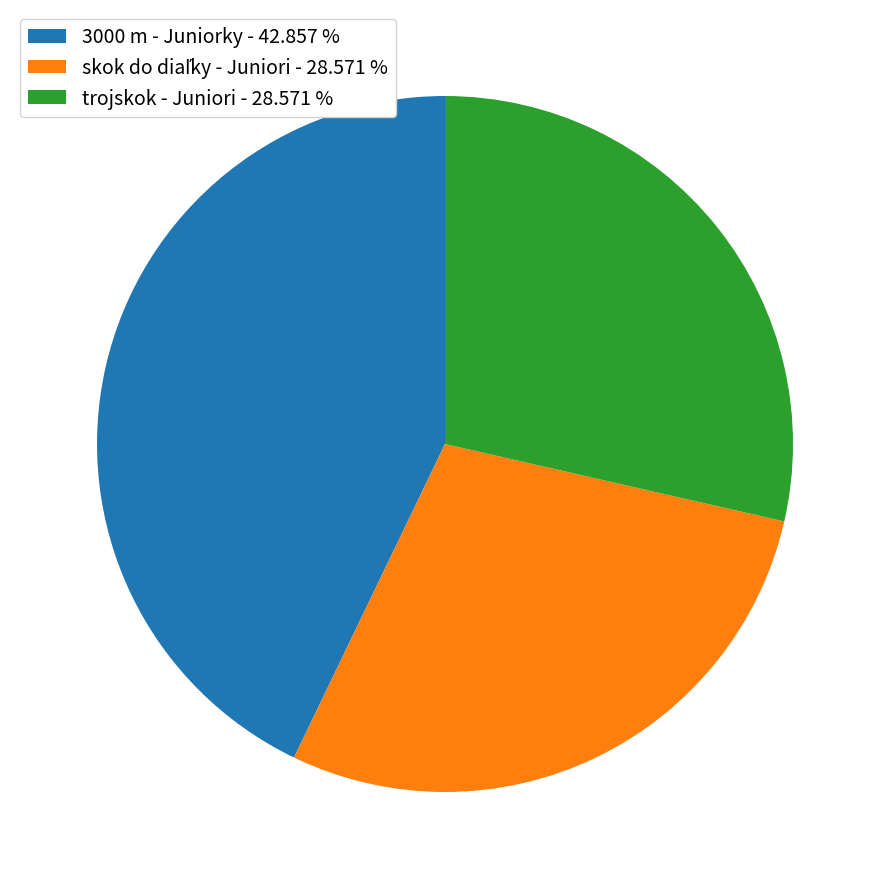

Which has a higher value, 3000 m - Juniorky or trojskok - Juniori?

3000 m - Juniorky